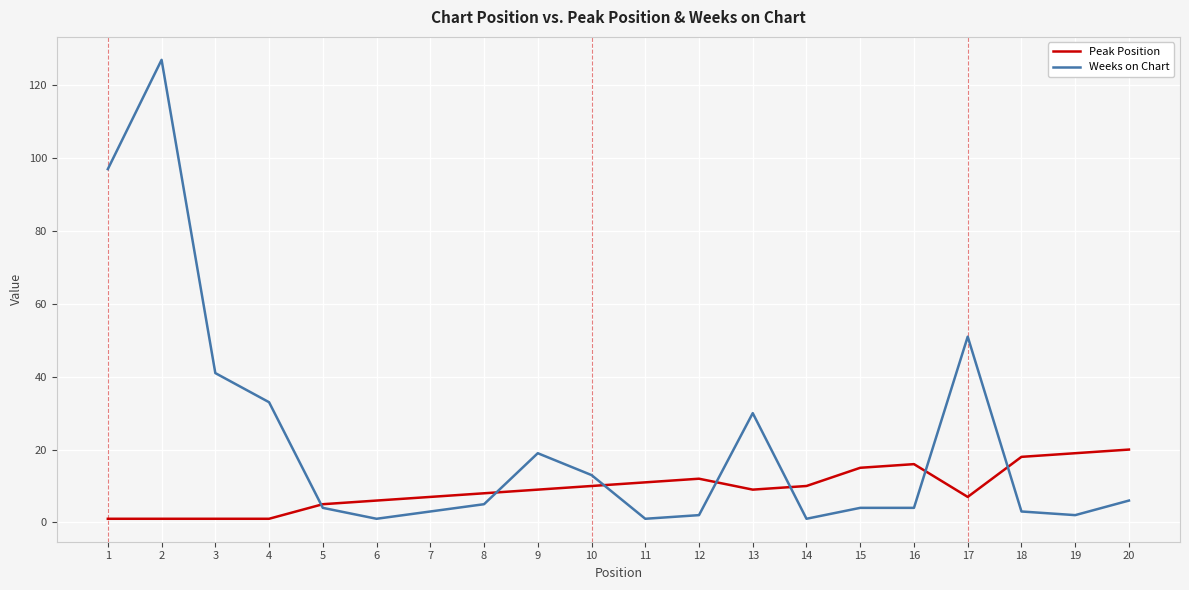

Does the chart display data point markers on the line(s)?

No